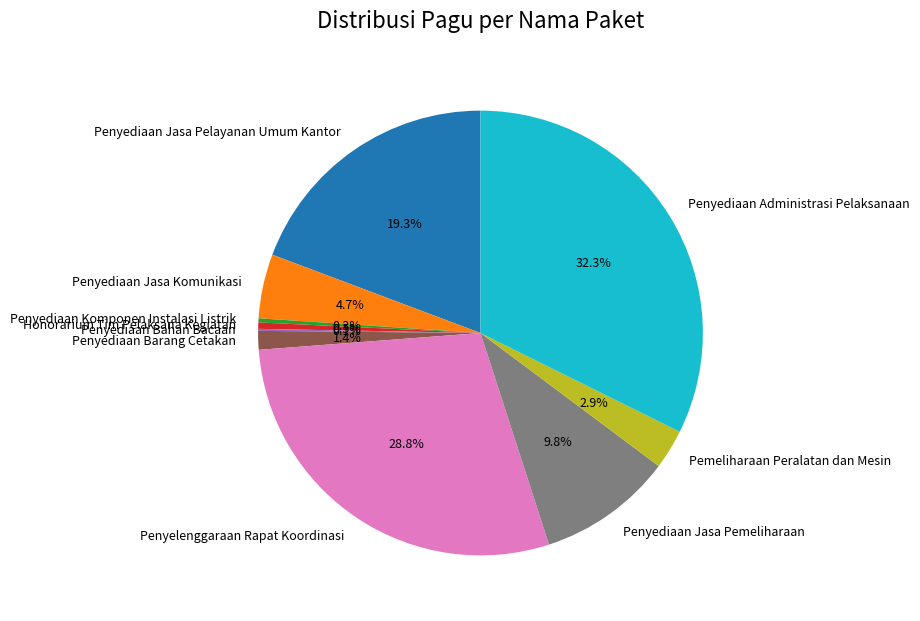

To the nearest percent, what is the average slice percentage?

10%